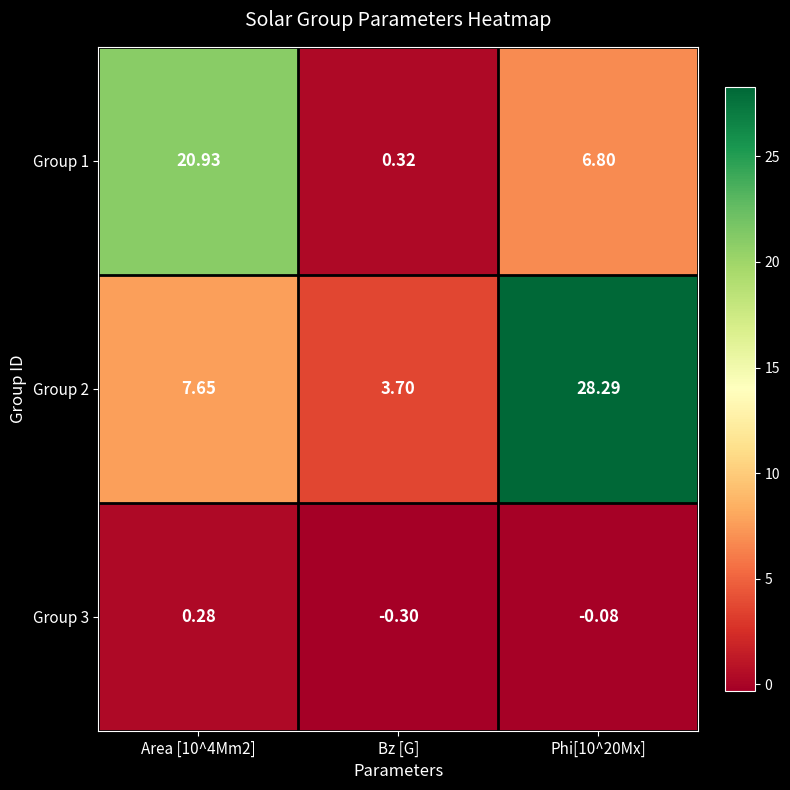

Is the value of Group 1 at Phi[10^20Mx] greater than the value of Group 2 at Phi[10^20Mx]?

No